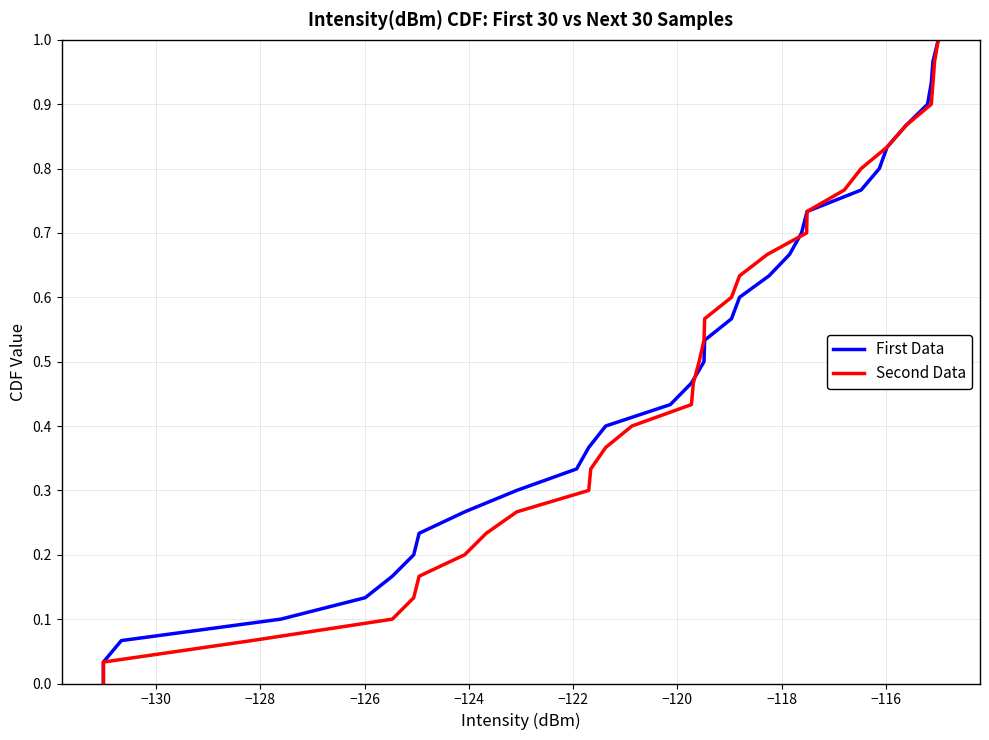

How many lines are shown in the chart?

2